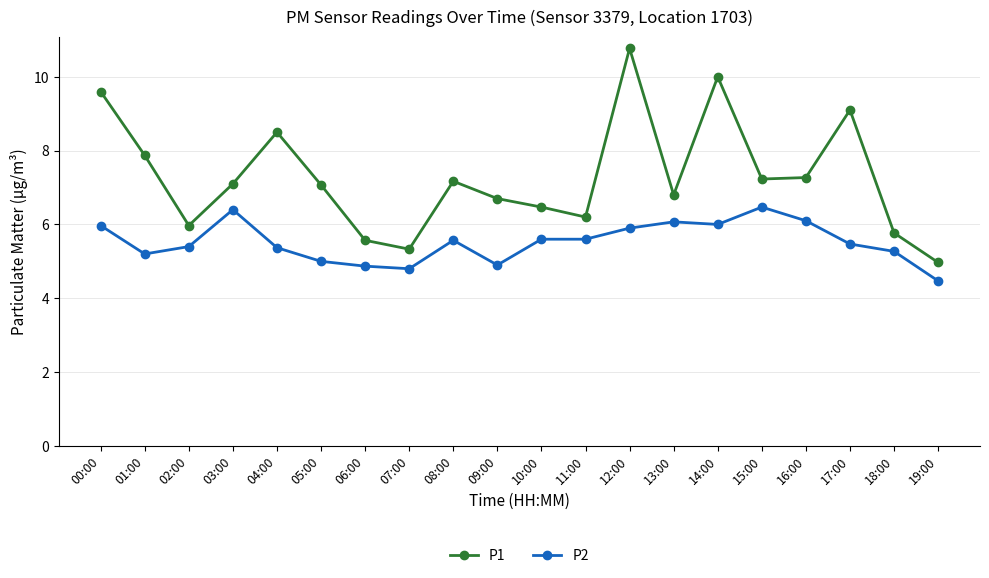

Rank the series by their maximum value, from lowest to highest.

P2, P1